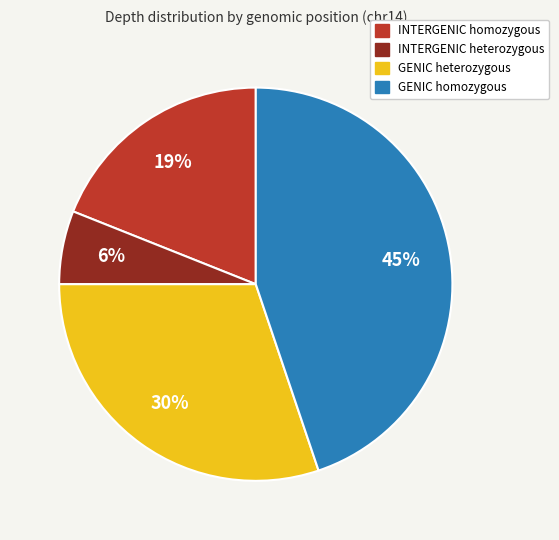

Does any single category account for the majority?

No